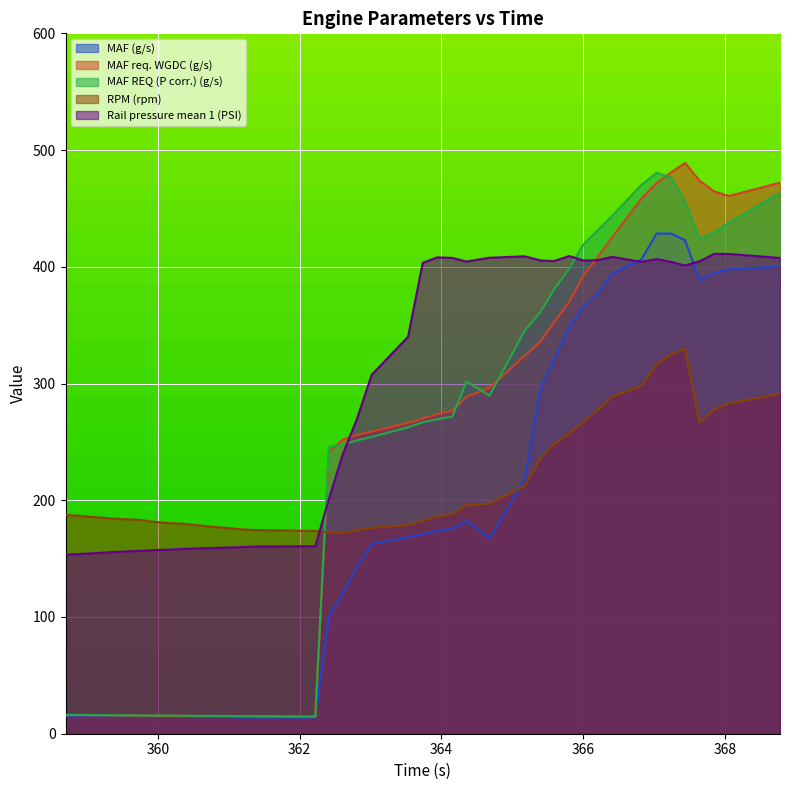

Which has a higher value, 368.774 or 359.113?

368.774